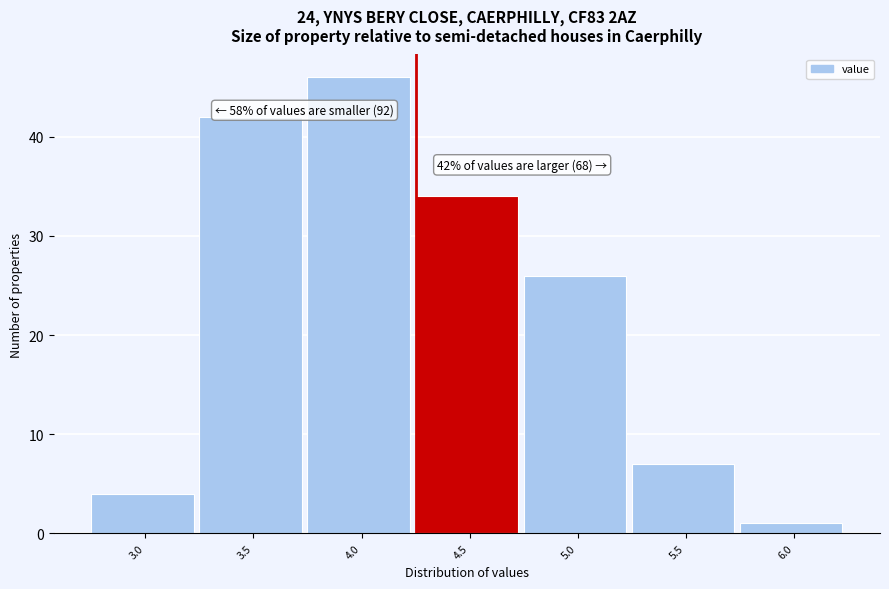

Reading right to left, transcribe all the data shown in this chart.

6.0=1	5.5=7	5.0=26	4.5=34	4.0=46	3.5=42	3.0=4